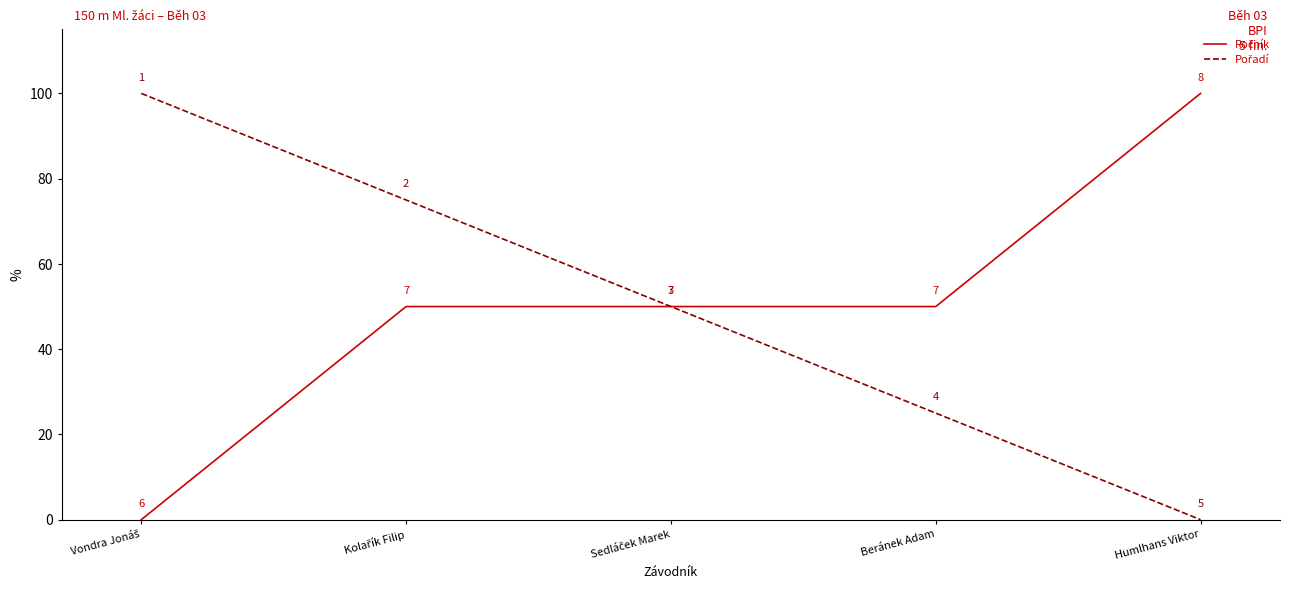

What is the spread (max minus min) of values at Beránek Adam?

25.0